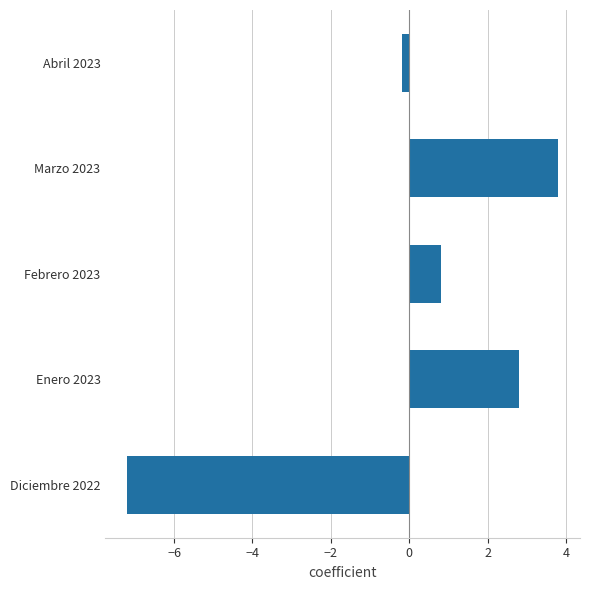

True or false: the data shows 0.8 at Febrero 2023.

True